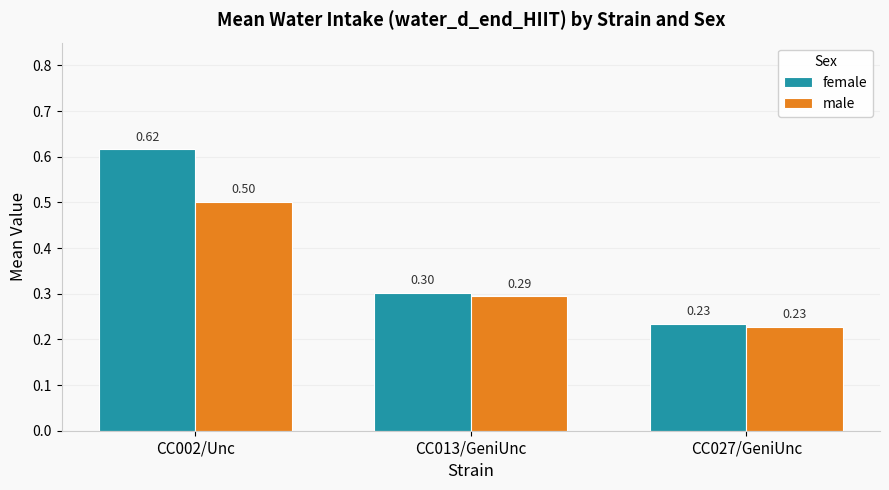

At how many categories does at least one series exceed 0?

3